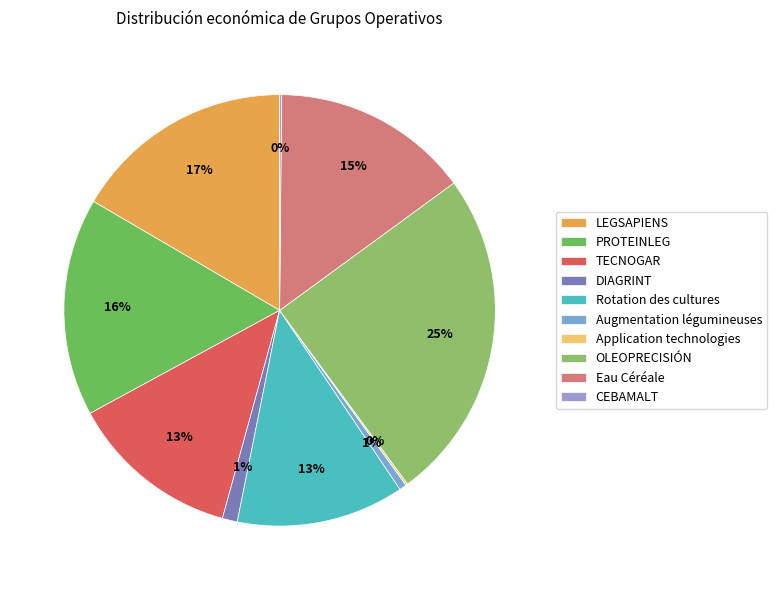

True or false: LEGSAPIENS accounts for 17% of the total.

True